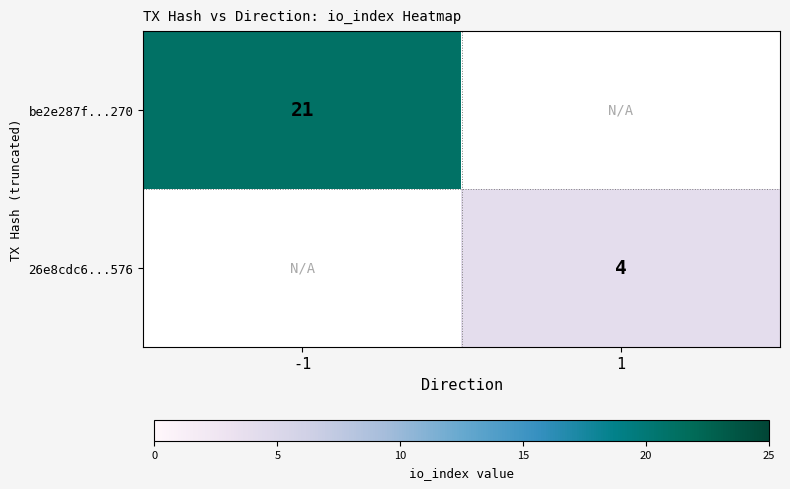

The value of 26e8cdc6...576 at 1 is 6. True or false?

False